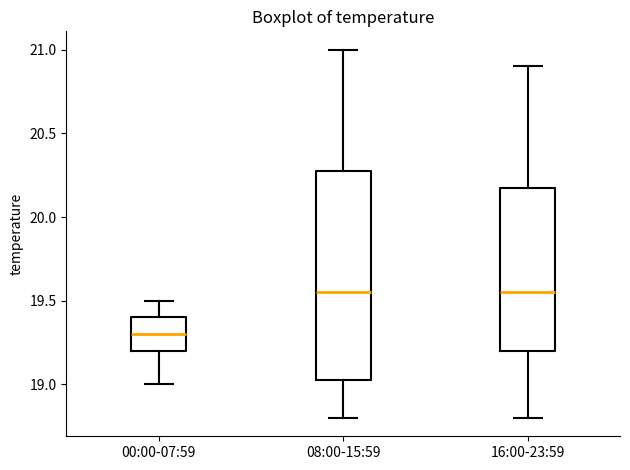

Which box's median line is the lowest?

00:00-07:59